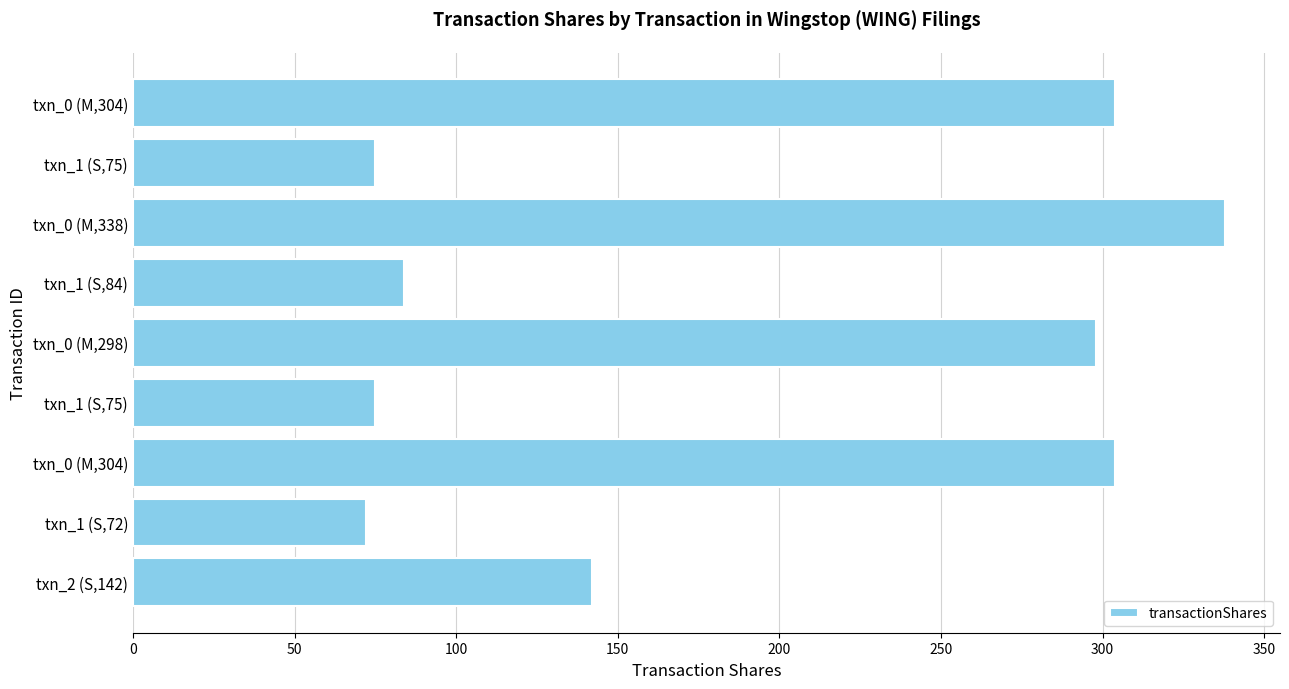

How many data points are less than 142?

4